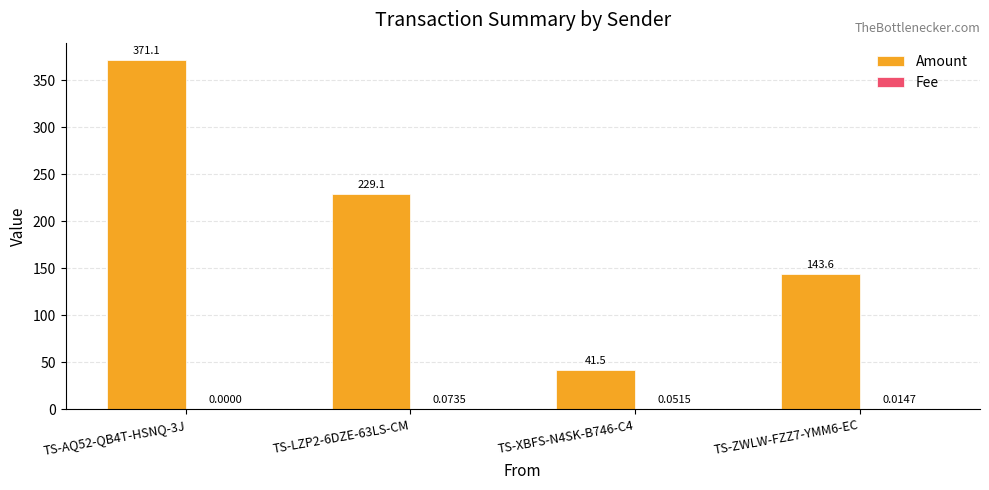

Does the chart contain stacked bars?

No